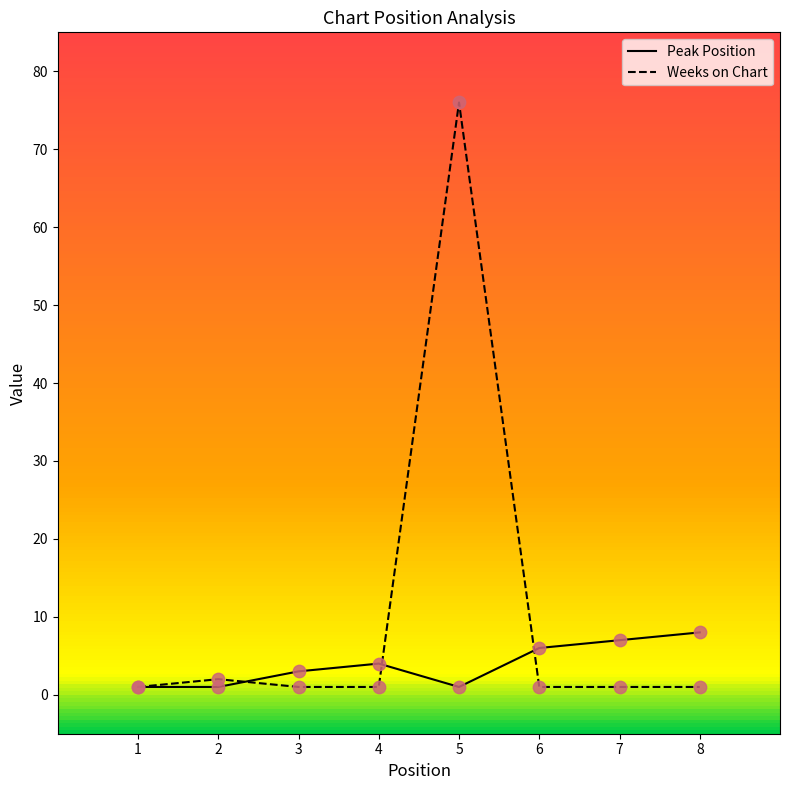

At which category is the sum across all series the highest?

5